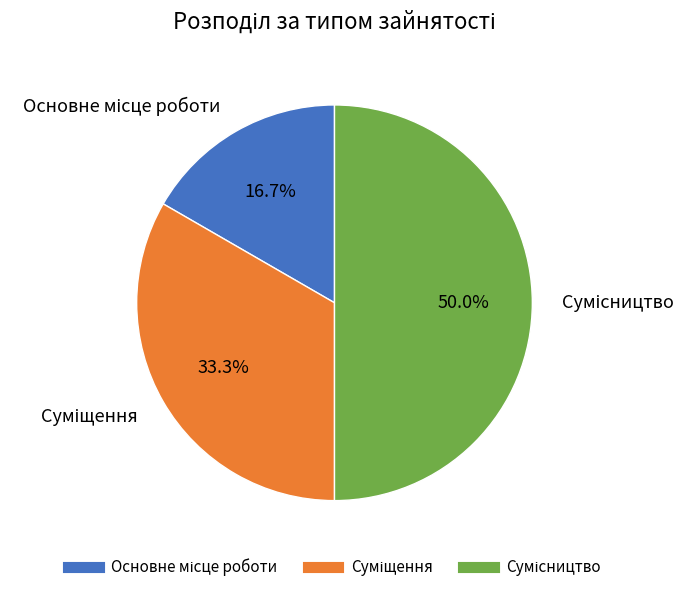

Count the number of slices in the pie.

3